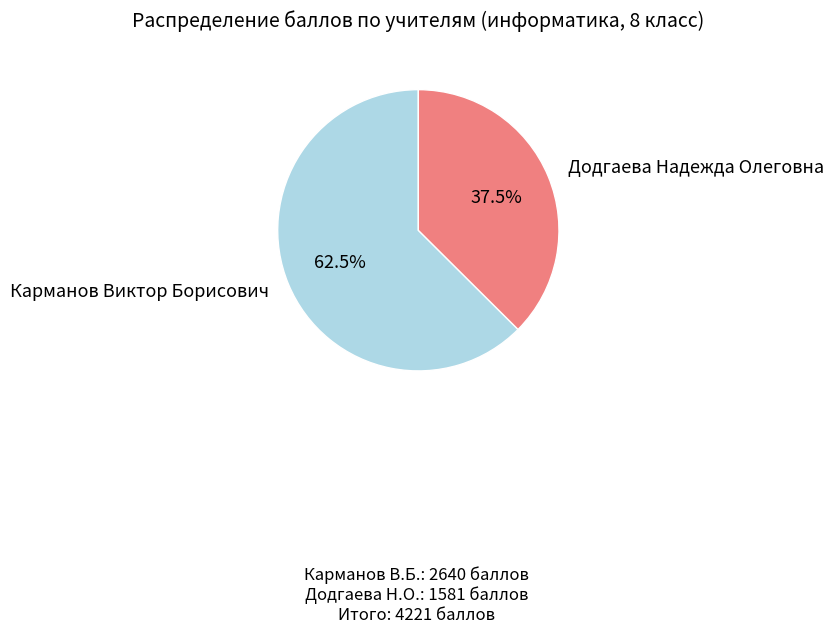

How much of the chart is everything except Карманов Виктор Борисович?

37.5%